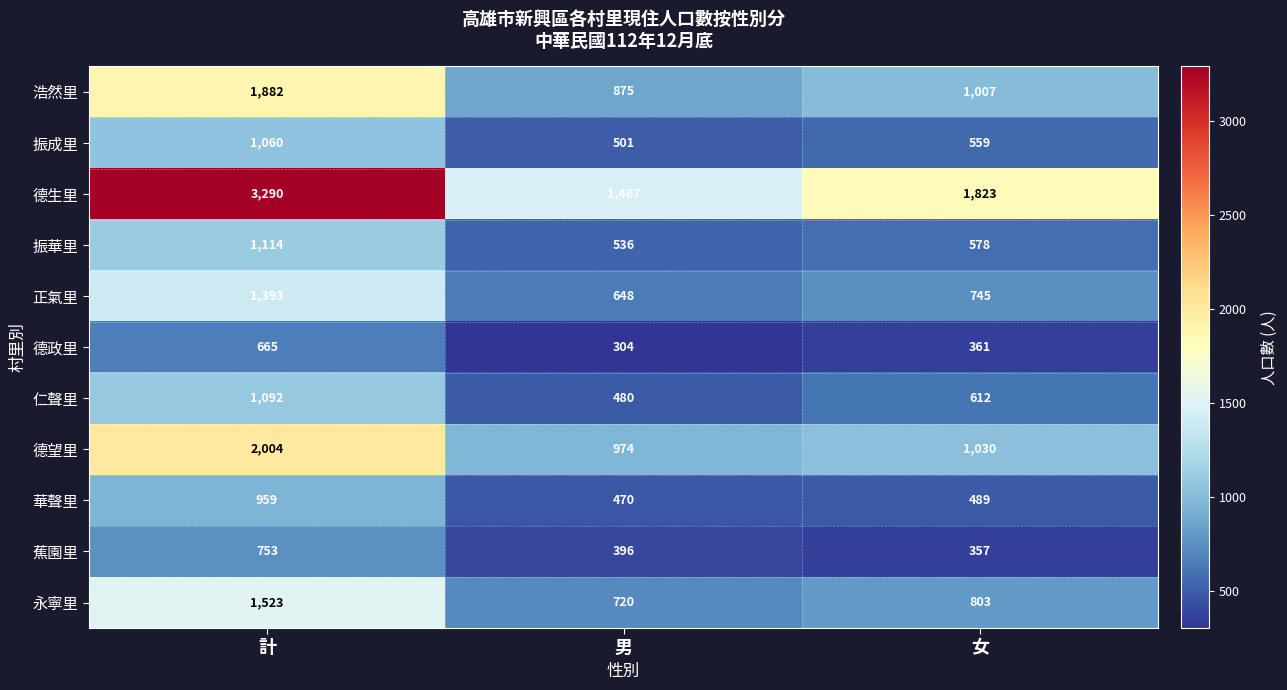

At which category is the sum across all series the highest?

計